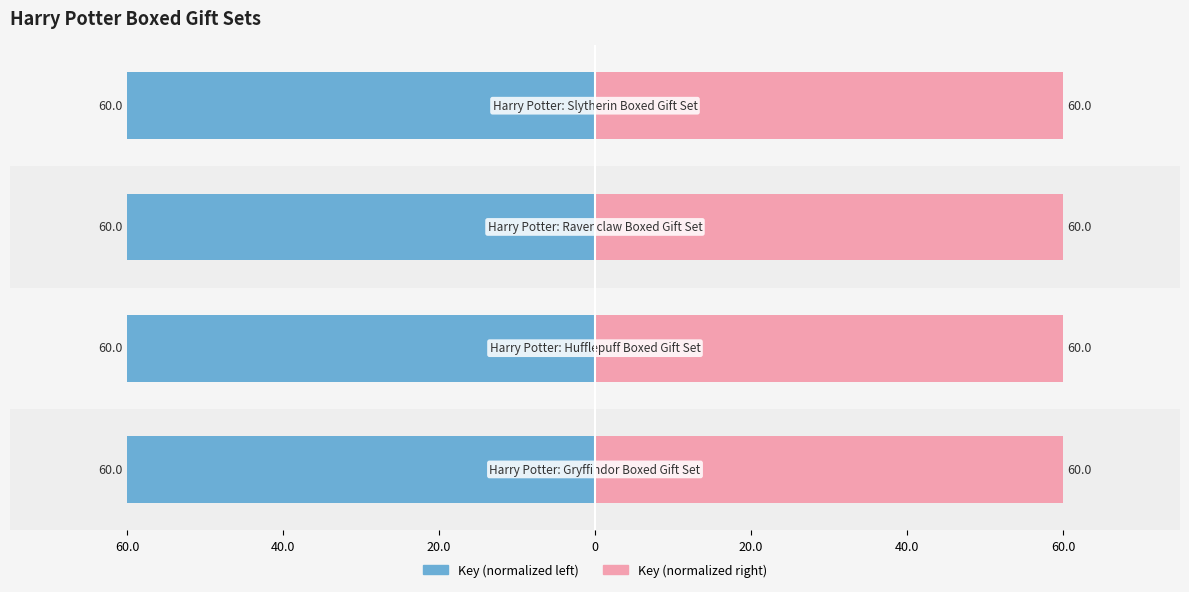

Reading left to right, what are all the values shown in this chart?

Key (Left): 60.0=-60.0	40.0=-60.0	20.0=-60.0	0=-60.0
Key (Right): 60.0=60.0	40.0=60.0	20.0=60.0	0=60.0